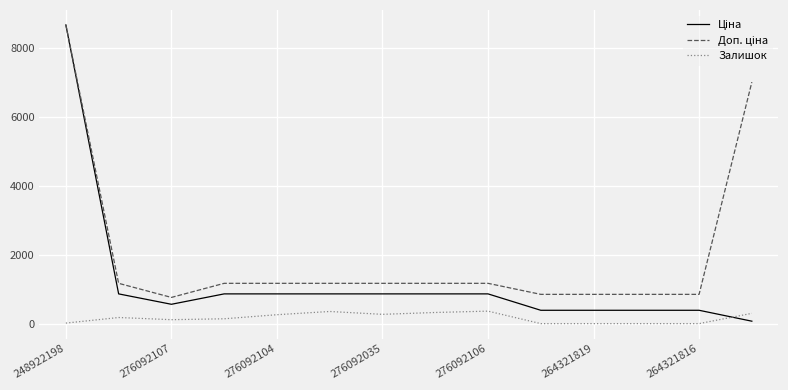

What is the maximum value for Залишок?

362.0